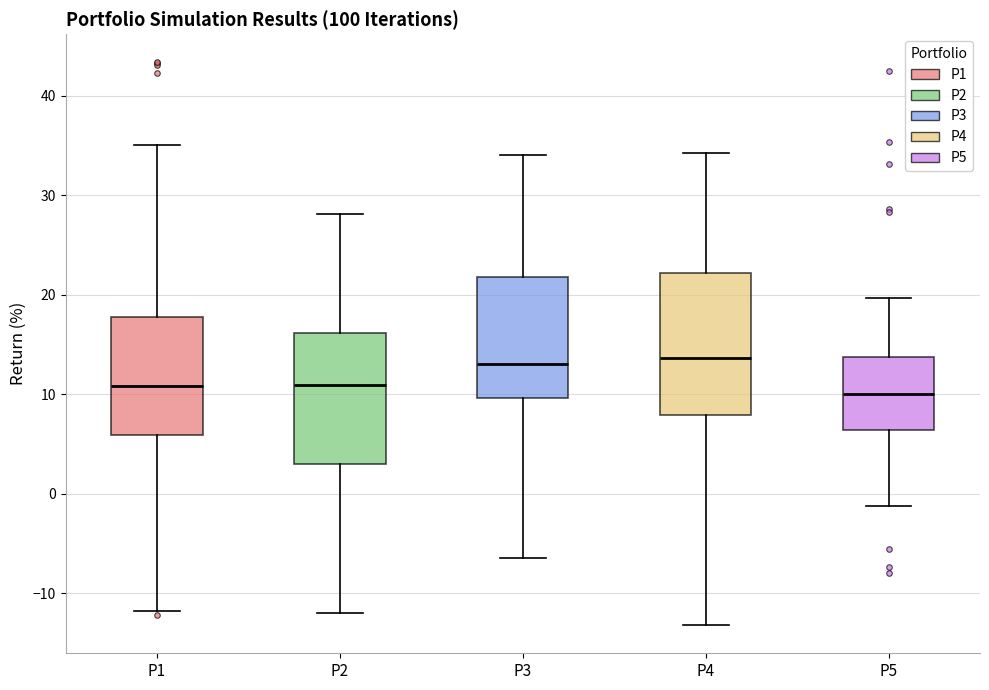

Where does the median line of the box for P4 sit on the y-axis? The values are not printed on the chart, so give them approximately, as read against the axis.

14